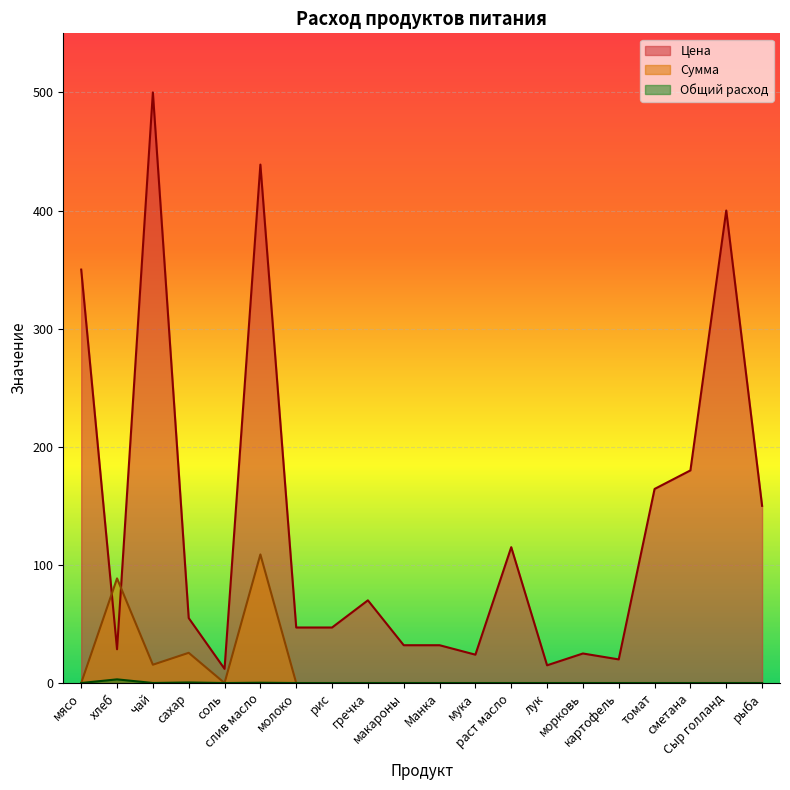

Which category has the highest value across all series?

чай